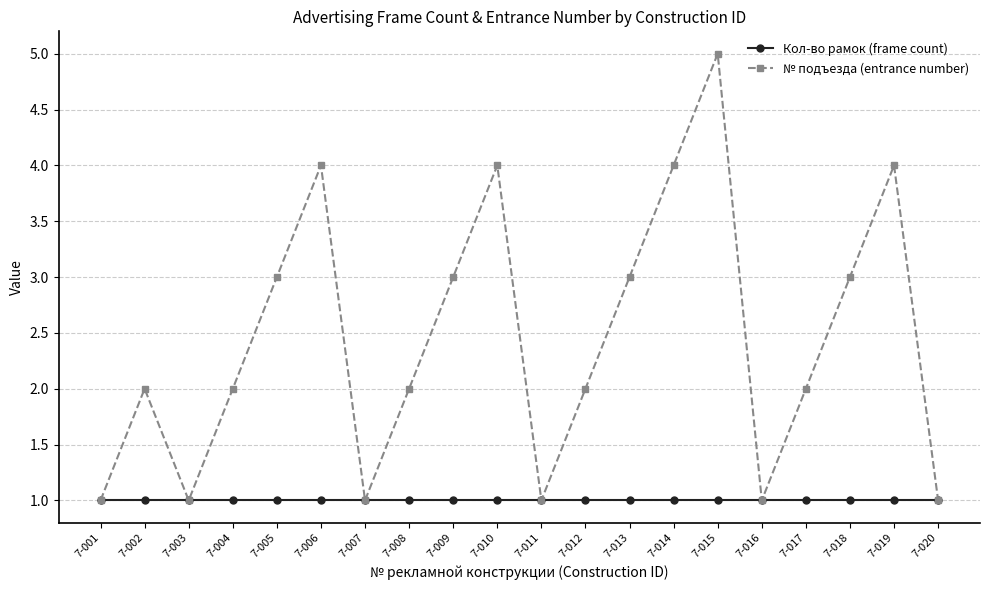

At which category is the sum across all series the highest?

7-015